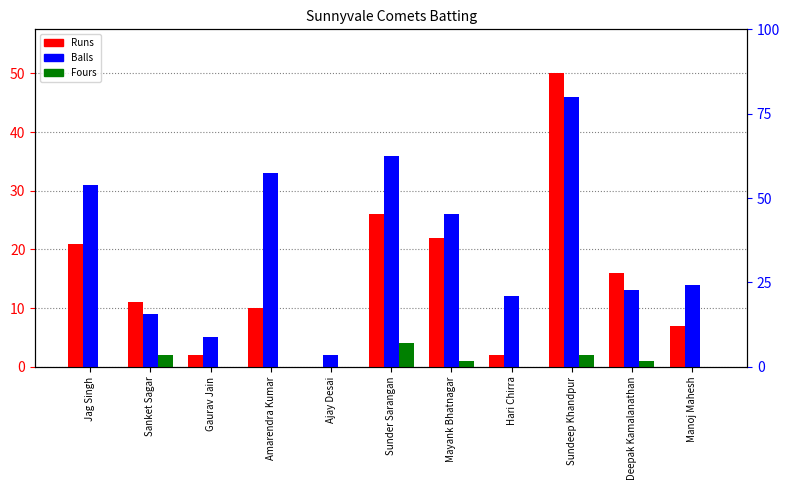

Which series changed the most between Jag Singh and Sunder Sarangan?

Runs